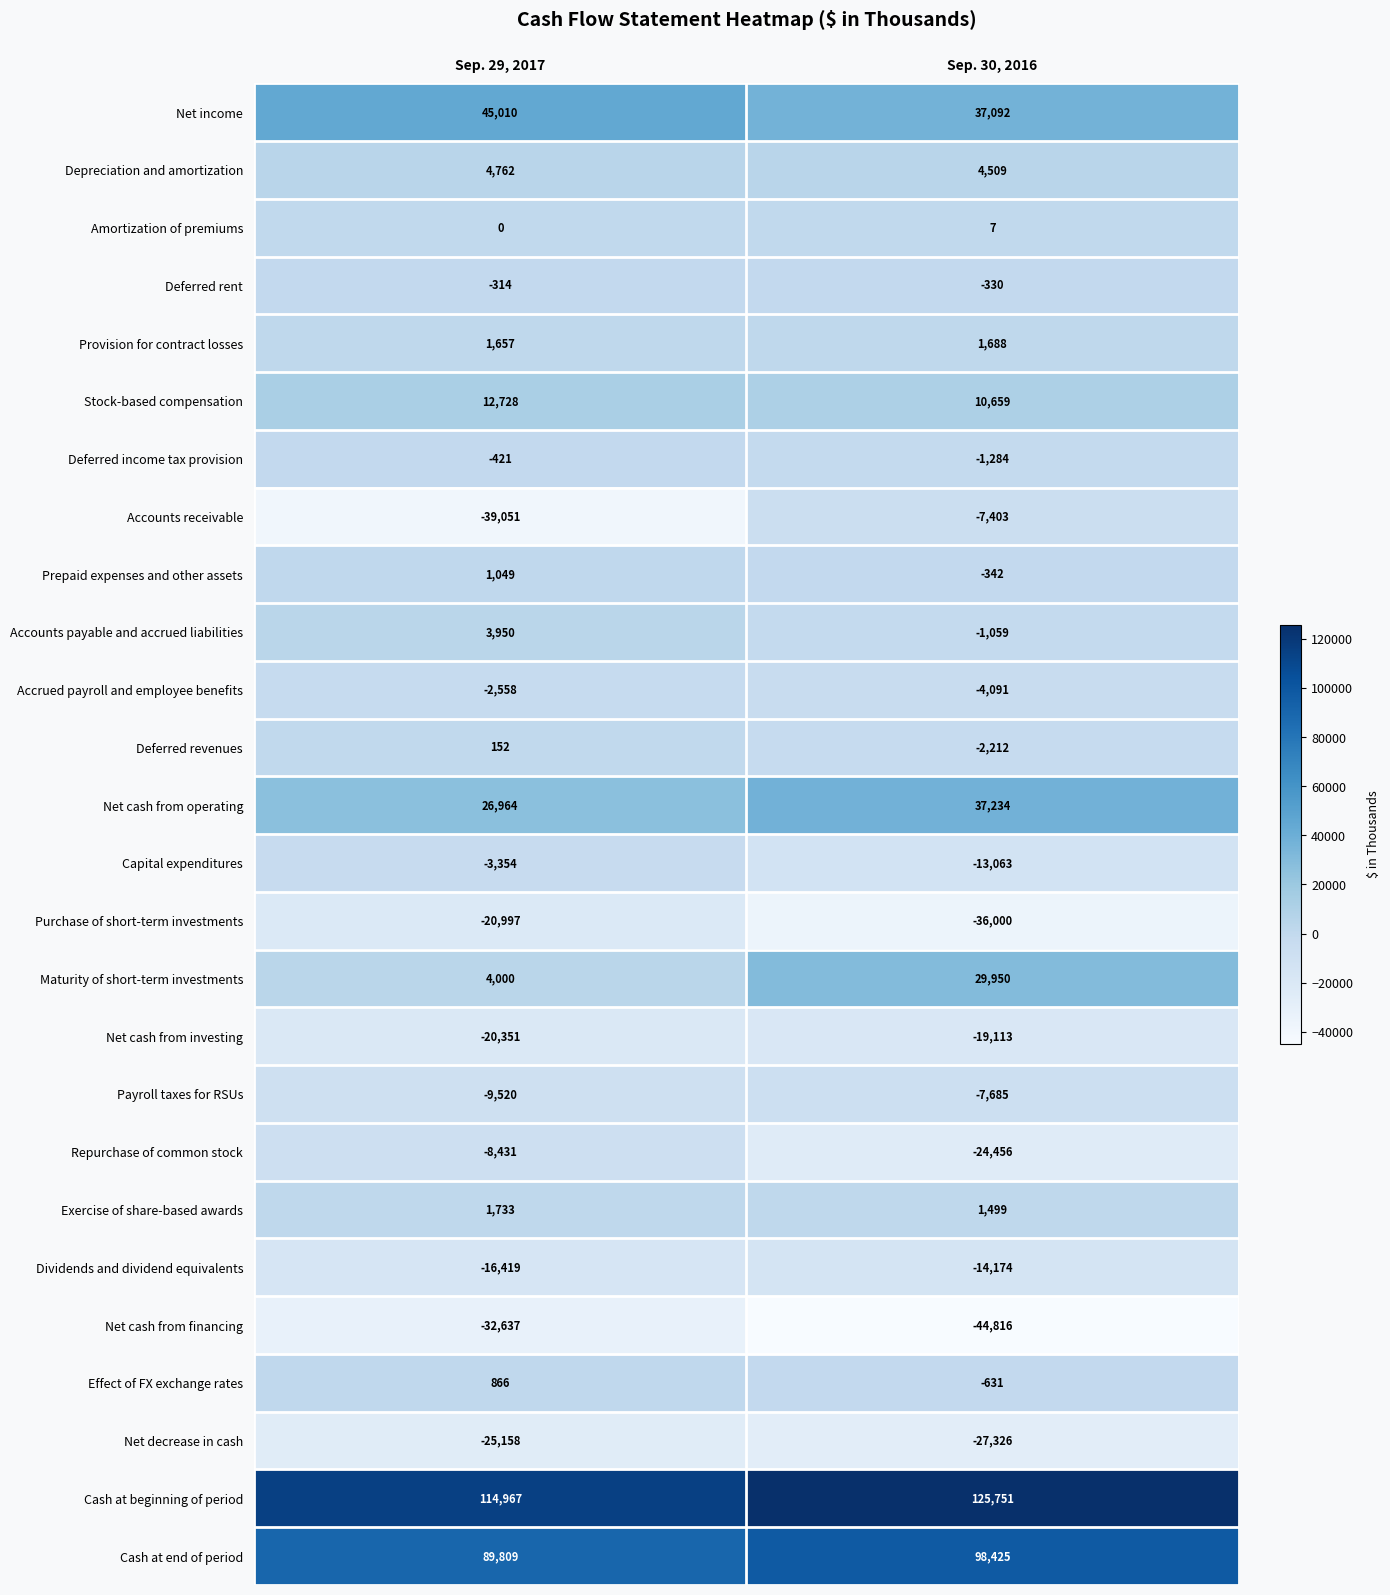

What is the sum of all Accrued payroll and employee benefits values?

-6649